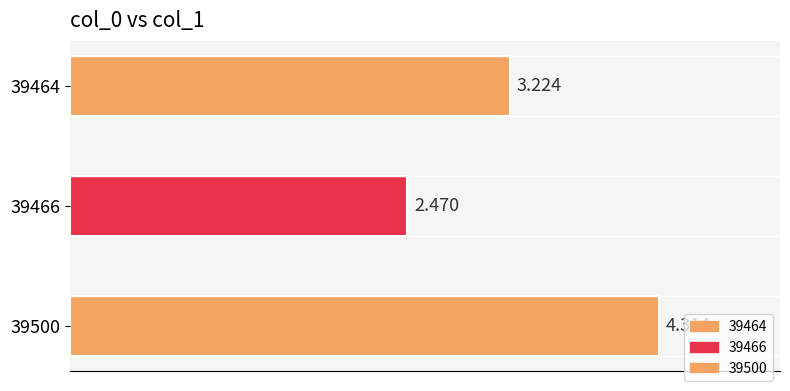

What is the sum of the values at 39464 and 39500?

7.5